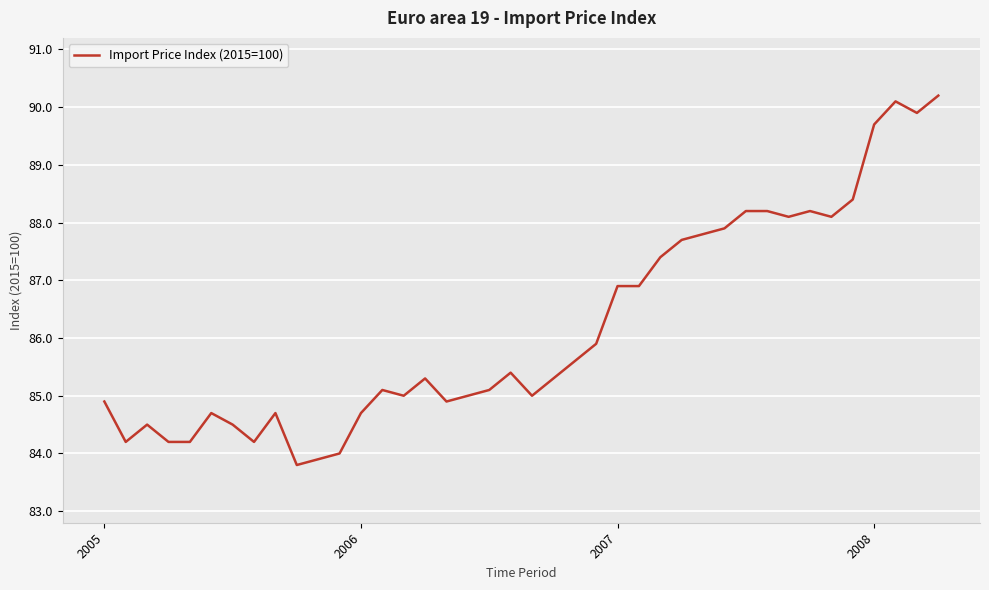

What is the difference between the maximum and minimum values?

6.4